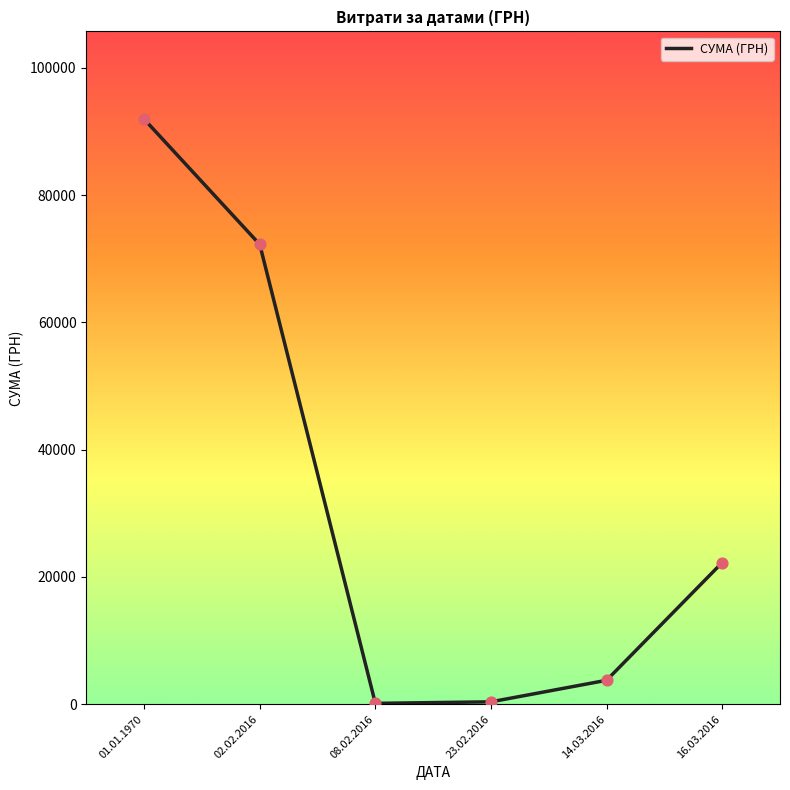

What is the change in value from 23.02.2016 to 16.03.2016?

+21885.9